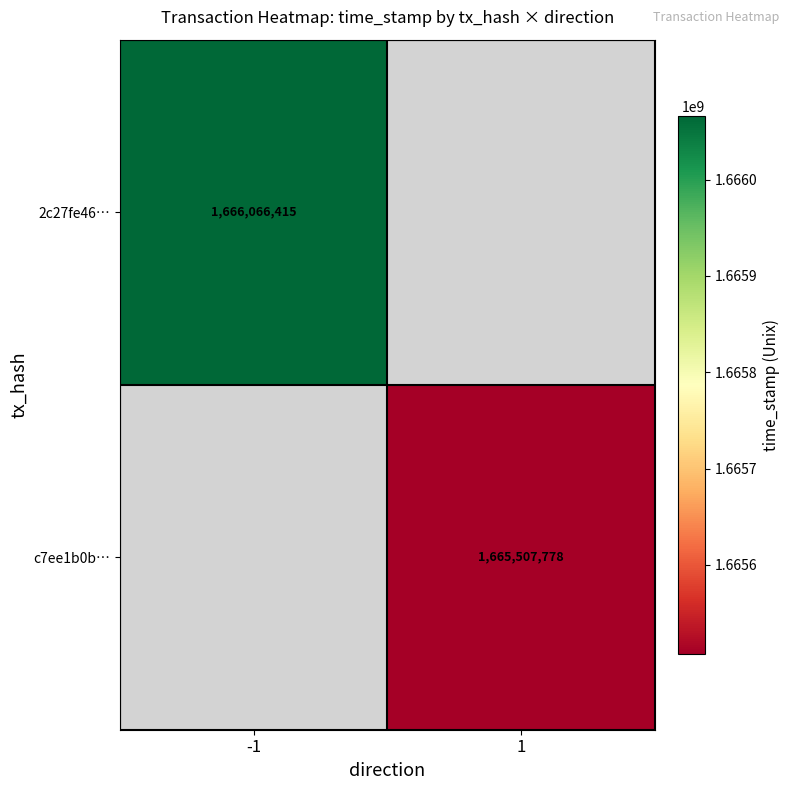

The value of c7ee1b0b… at 1 is 2916017279.9. True or false?

False